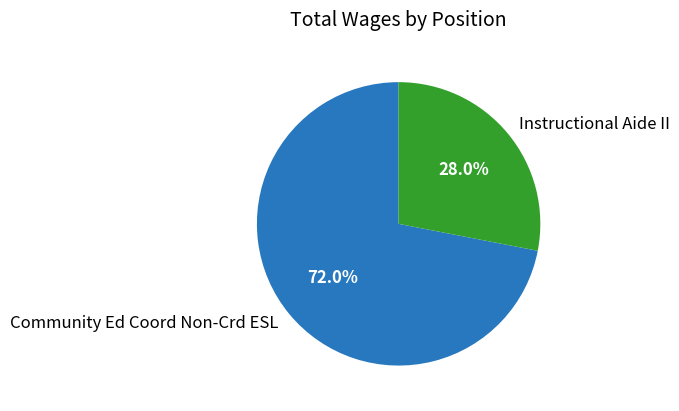

To the nearest percent, what is the difference between the largest and smallest slice percentages?

44%